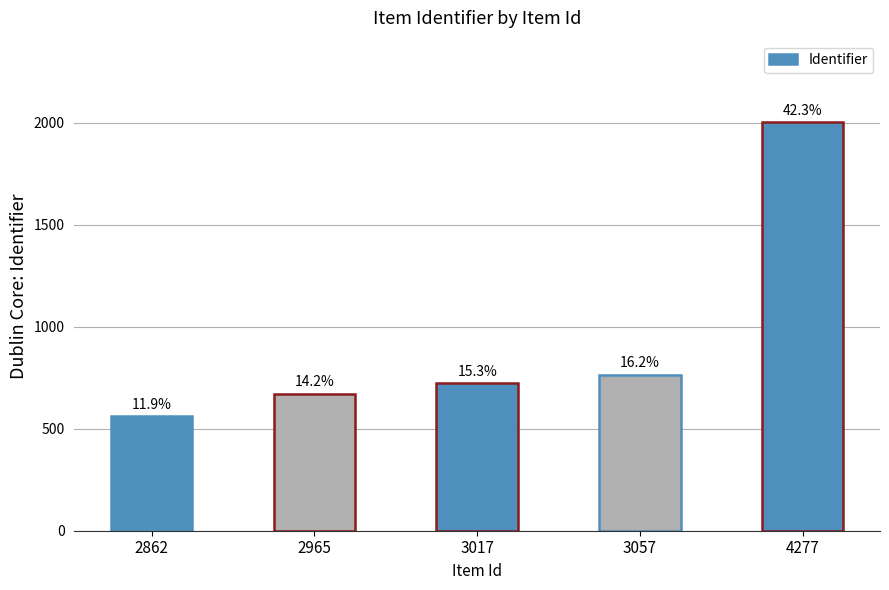

Approximately how many times larger is the value at 3017 compared to 3057?

0.9